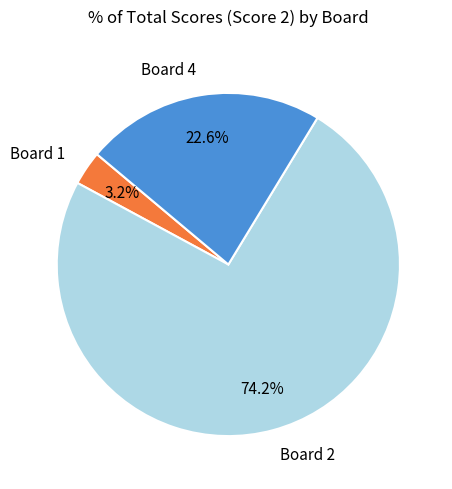

To the nearest percent, what portion does Board 2 represent?

74%